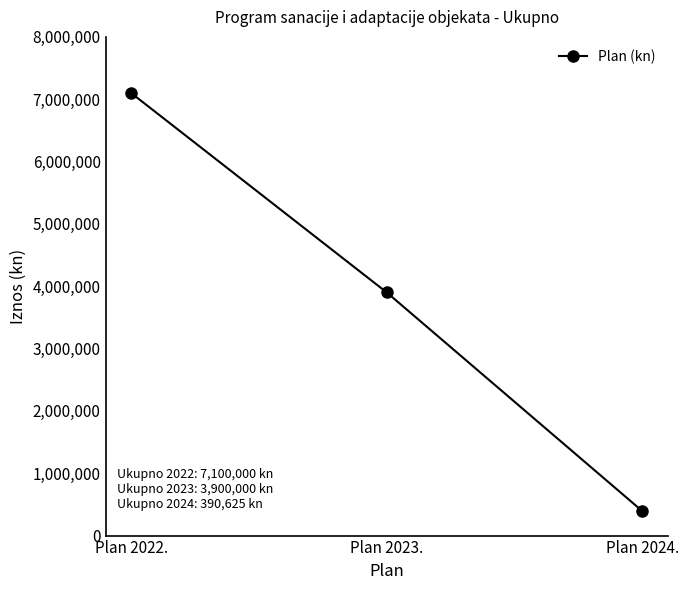

How many distinct data groups are displayed?

1